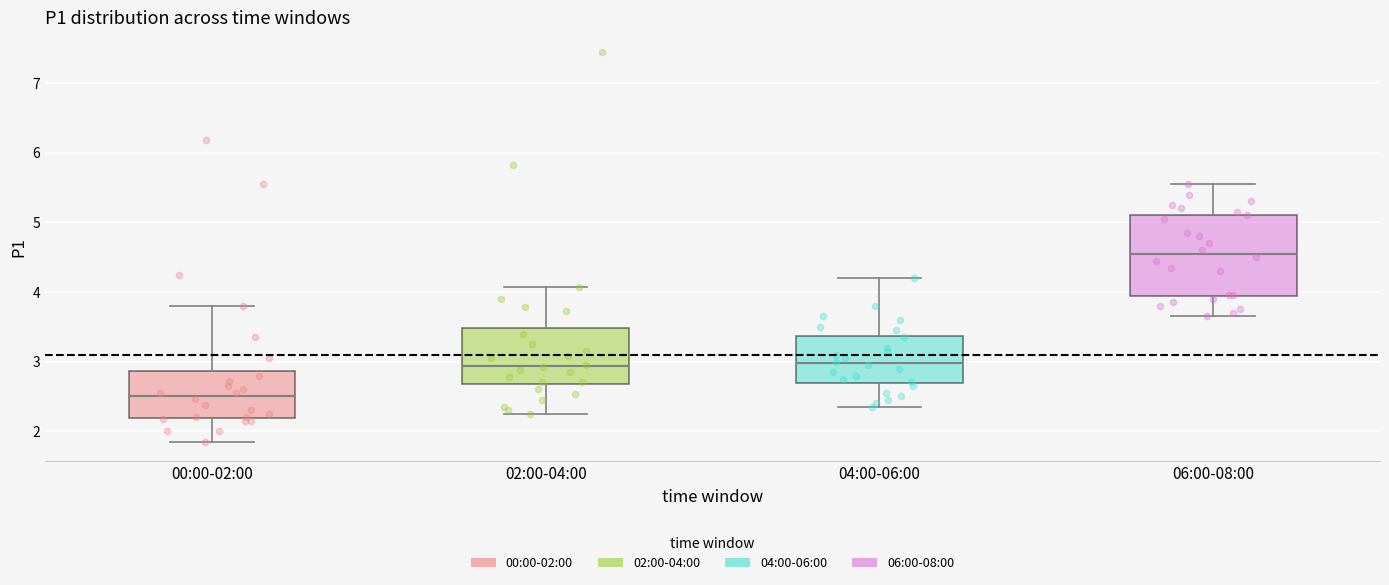

Where does the median line of the box for 06:00-08:00 sit on the y-axis? The values are not printed on the chart, so give them approximately, as read against the axis.

4.6